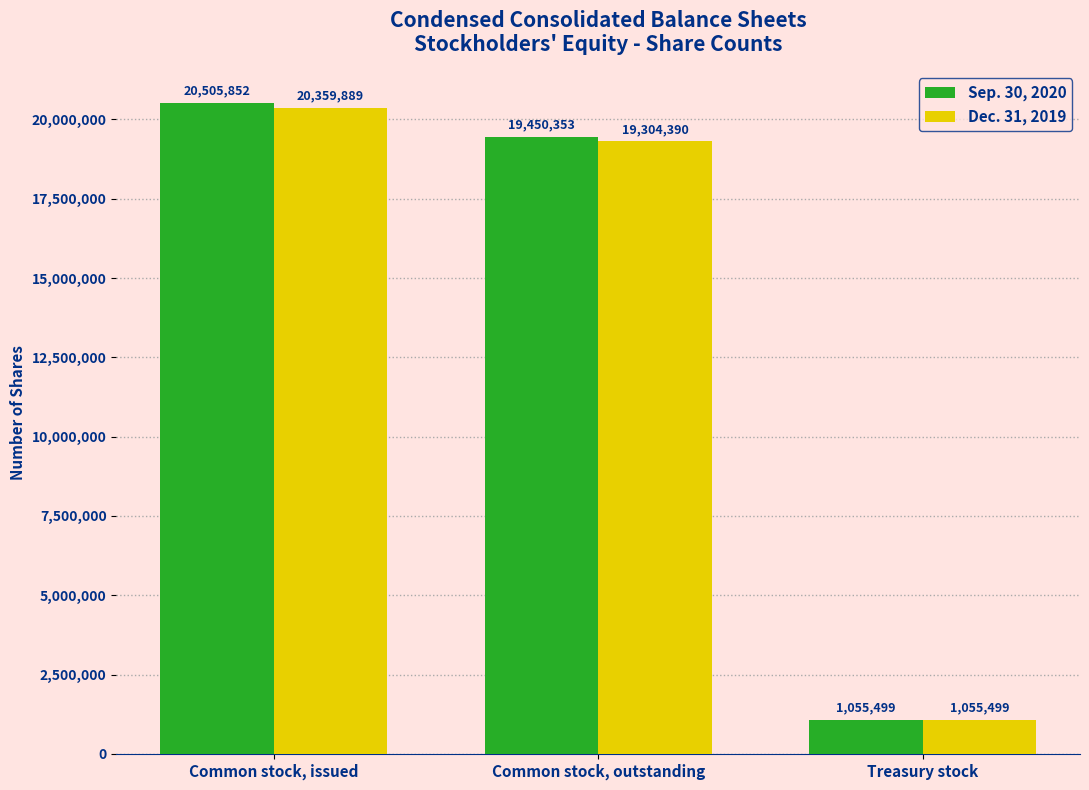

What is the difference between the Dec. 31, 2019 values at Treasury stock and Common stock, outstanding?

18248891